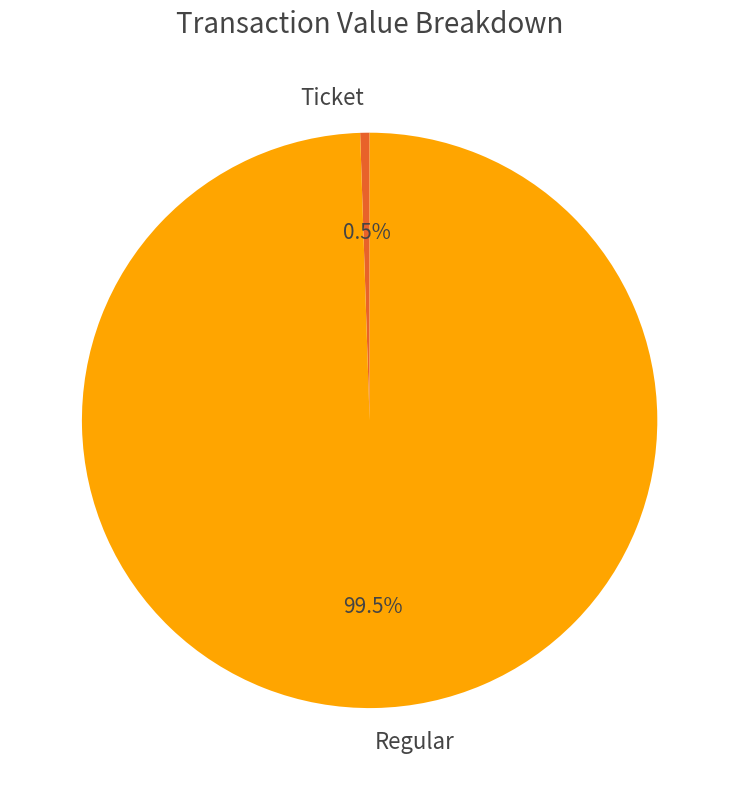

To the nearest percent, what is the average slice percentage?

50%